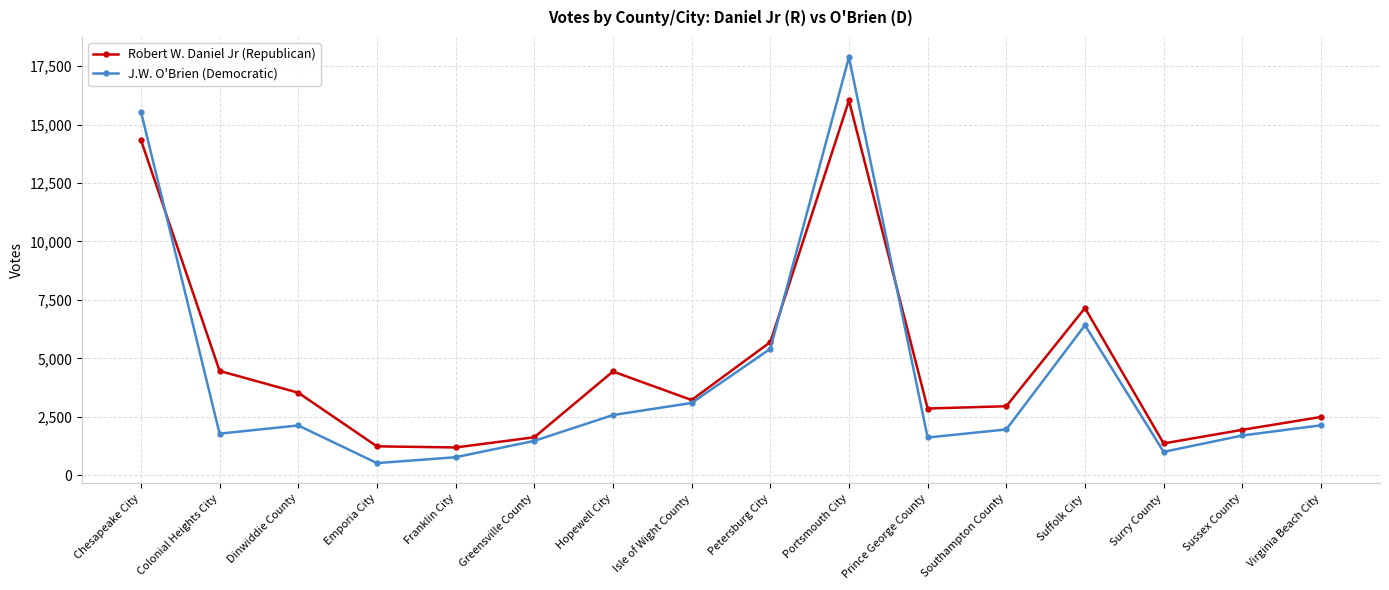

What is the sum of the J.W. O'Brien (Democratic) values at Hopewell City and Isle of Wight County?

5663